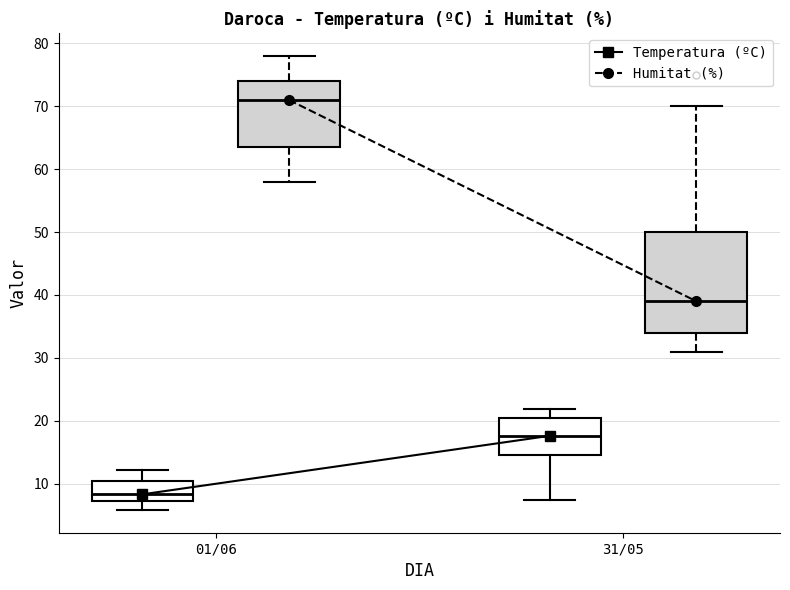

Where does the lower whisker of the box for 31/05 (Temperatura (ºC)) end on the y-axis? The values are not printed on the chart, so give them approximately, as read against the axis.

7